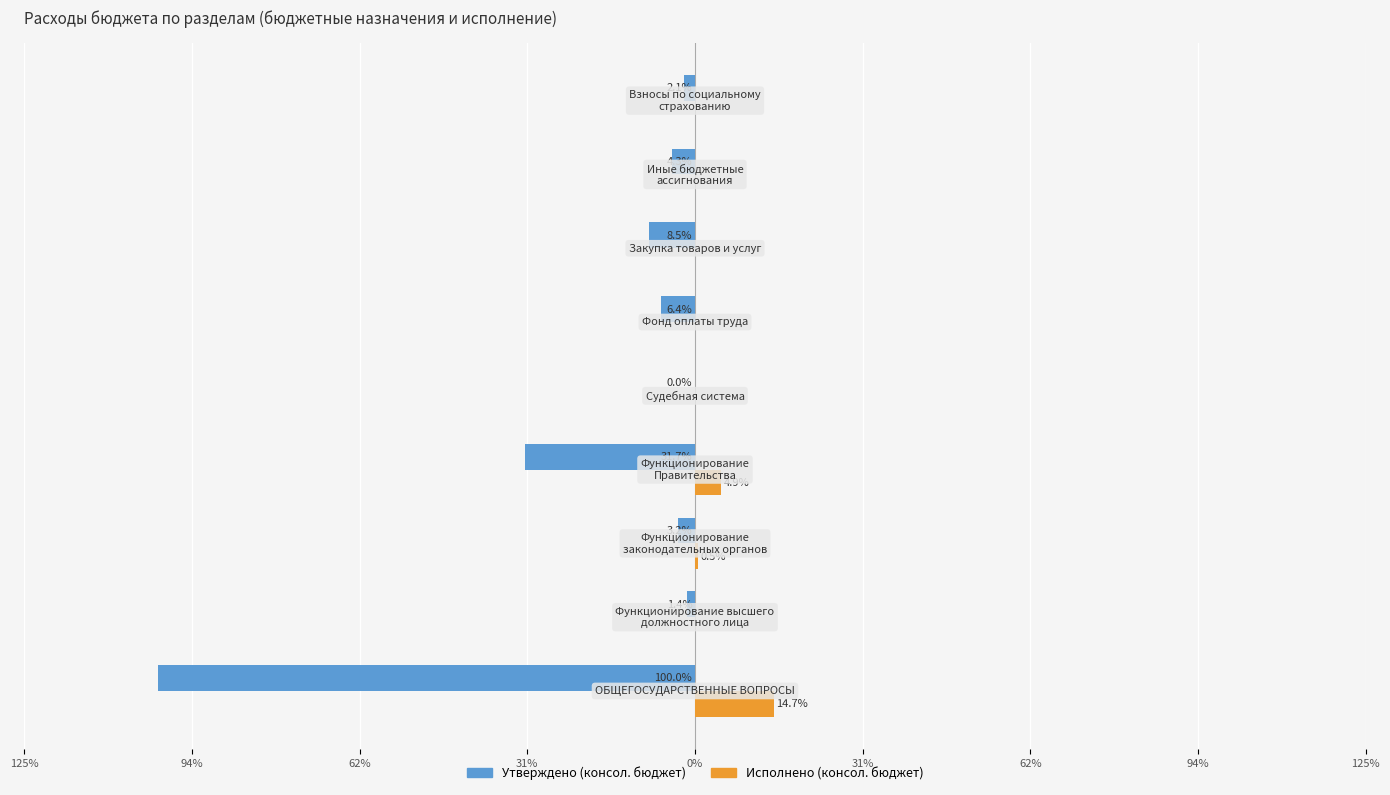

What are all the series names shown in the legend?

Утверждено (консол. бюджет), Исполнено (консол. бюджет)